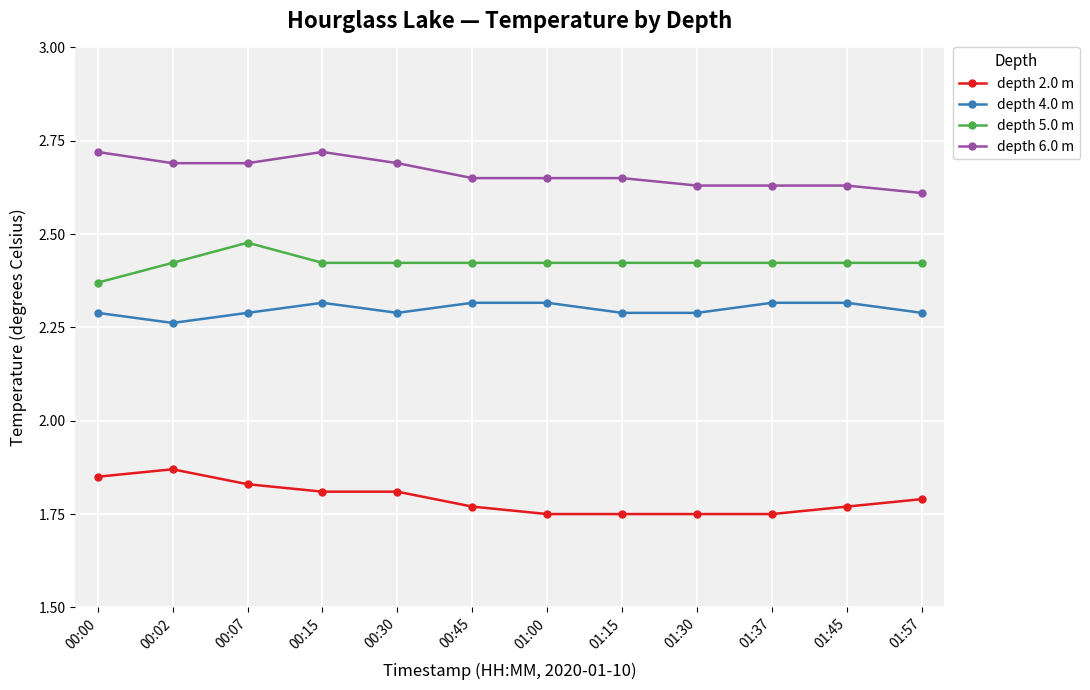

Is the value of depth 4.0 m at 00:07 greater than the value of depth 5.0 m at 00:02?

No